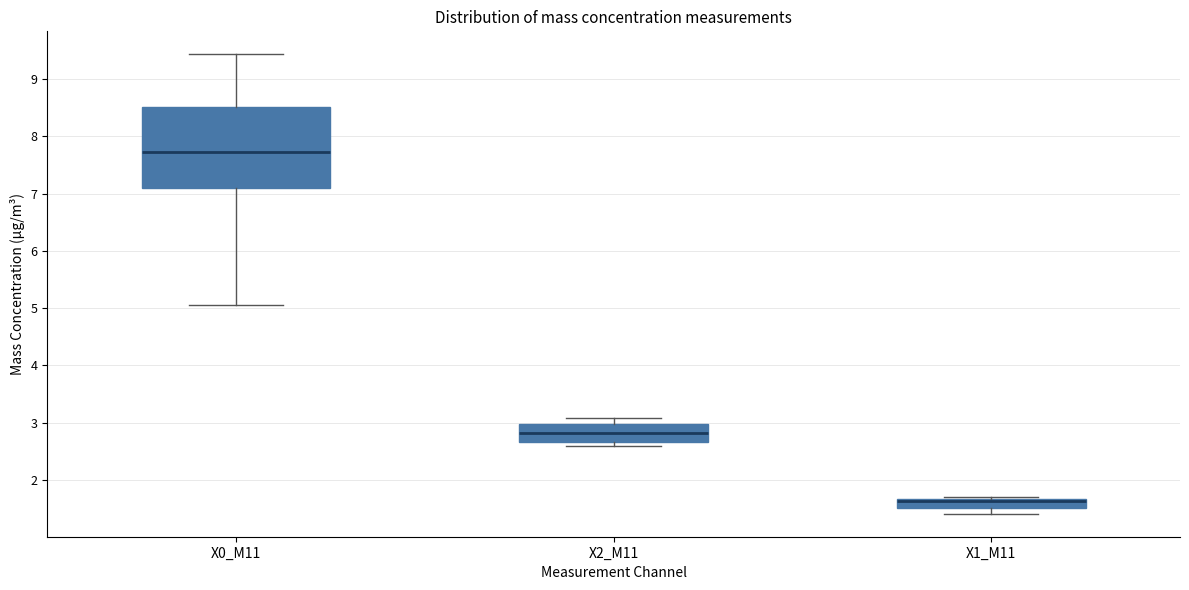

Where is the upper edge of the box for X1_M11 on the y-axis? The values are not printed on the chart, so give them approximately, as read against the axis.

1.7